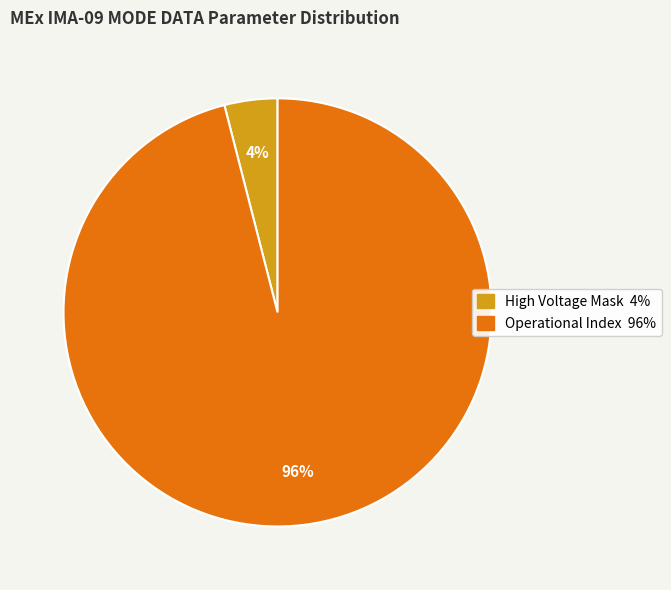

Is there a majority slice in this chart?

Yes